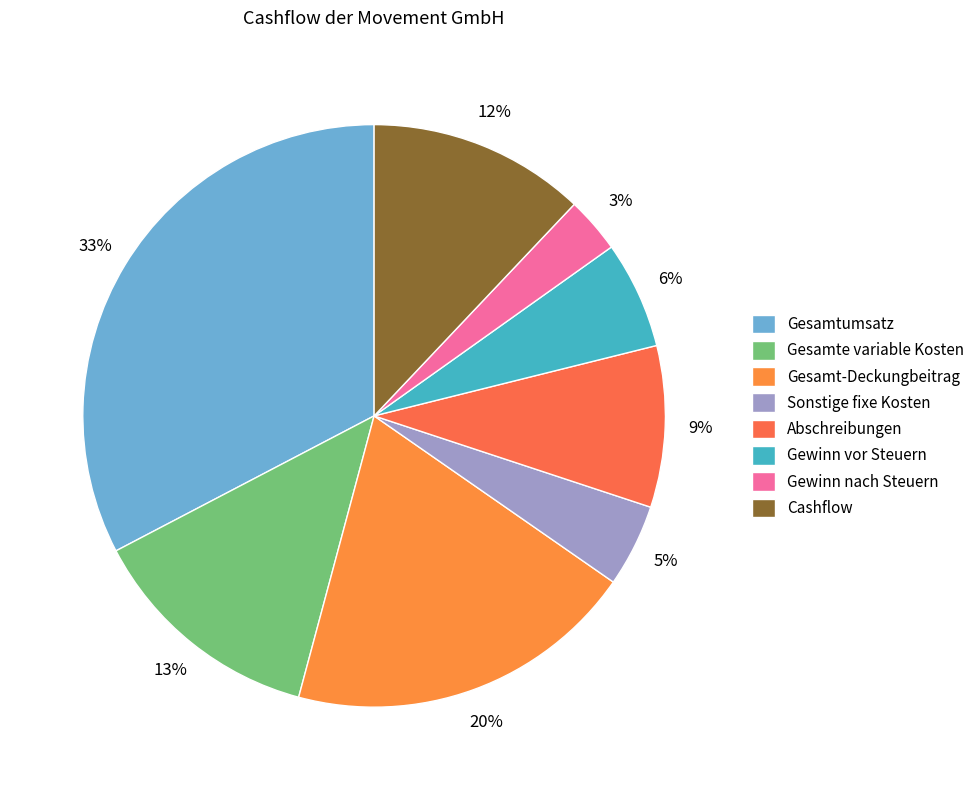

To the nearest percent, what is the combined percentage of Abschreibungen and Gesamte variable Kosten?

22%